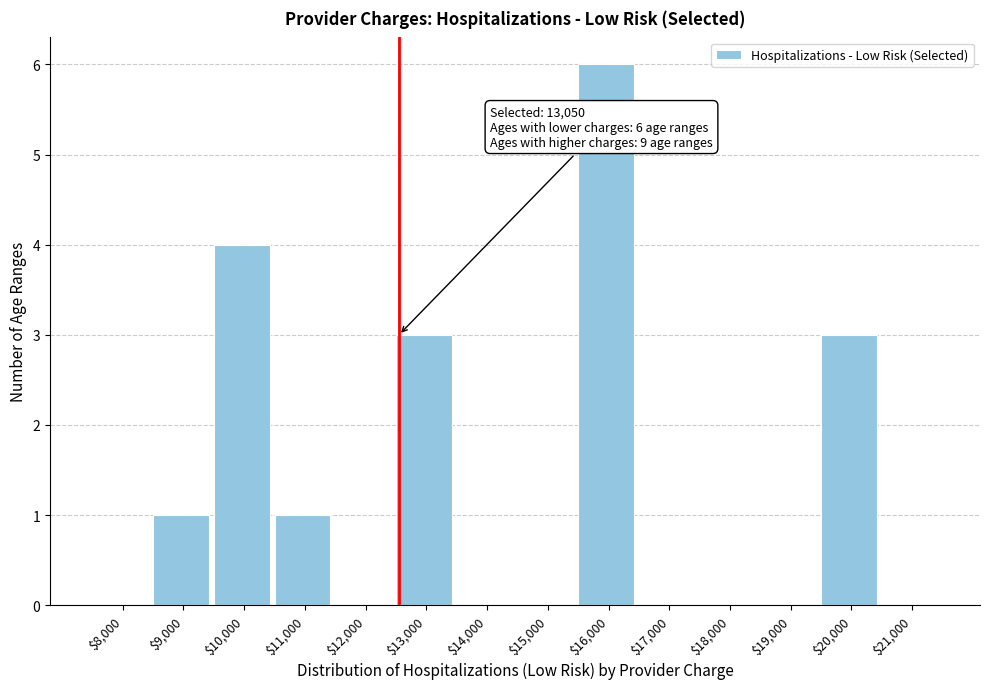

Which label corresponds to the largest value in the chart?

$16,000